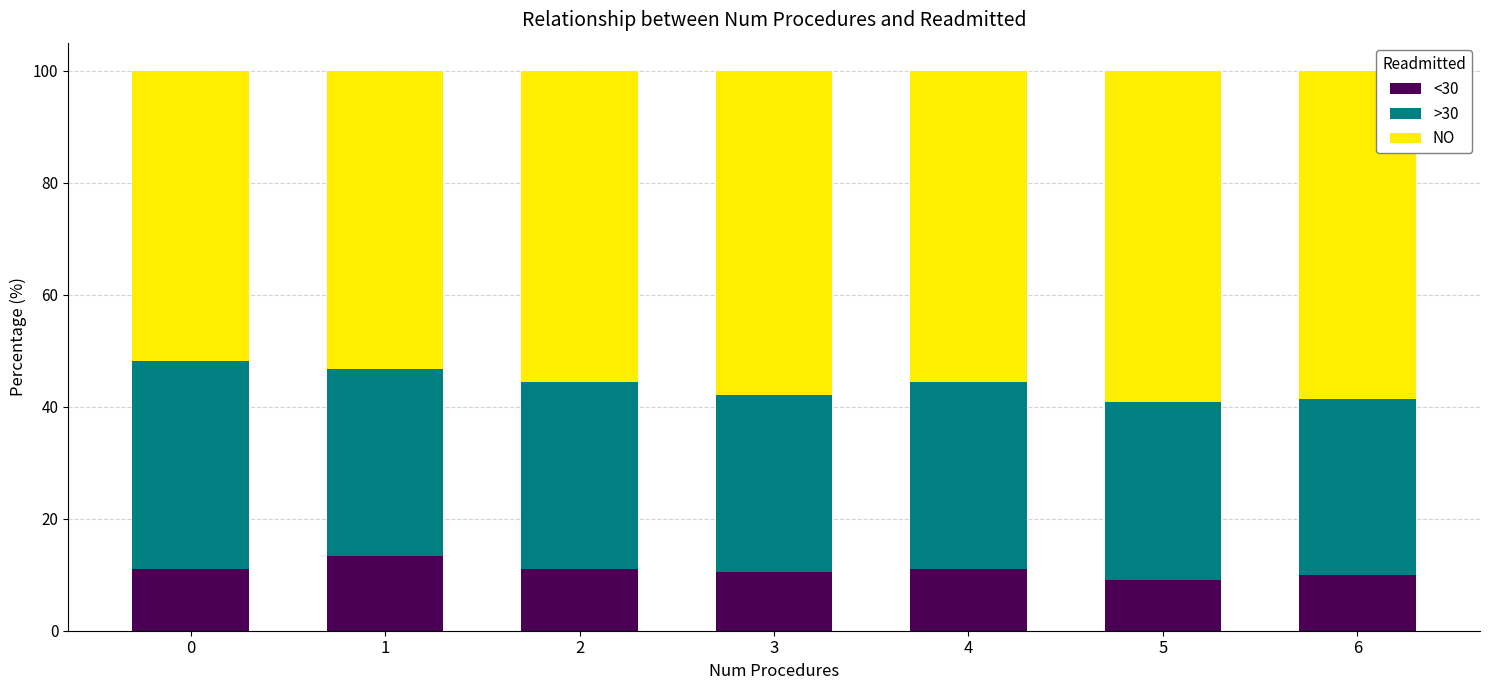

What is the total value across all series at 5?

100.0